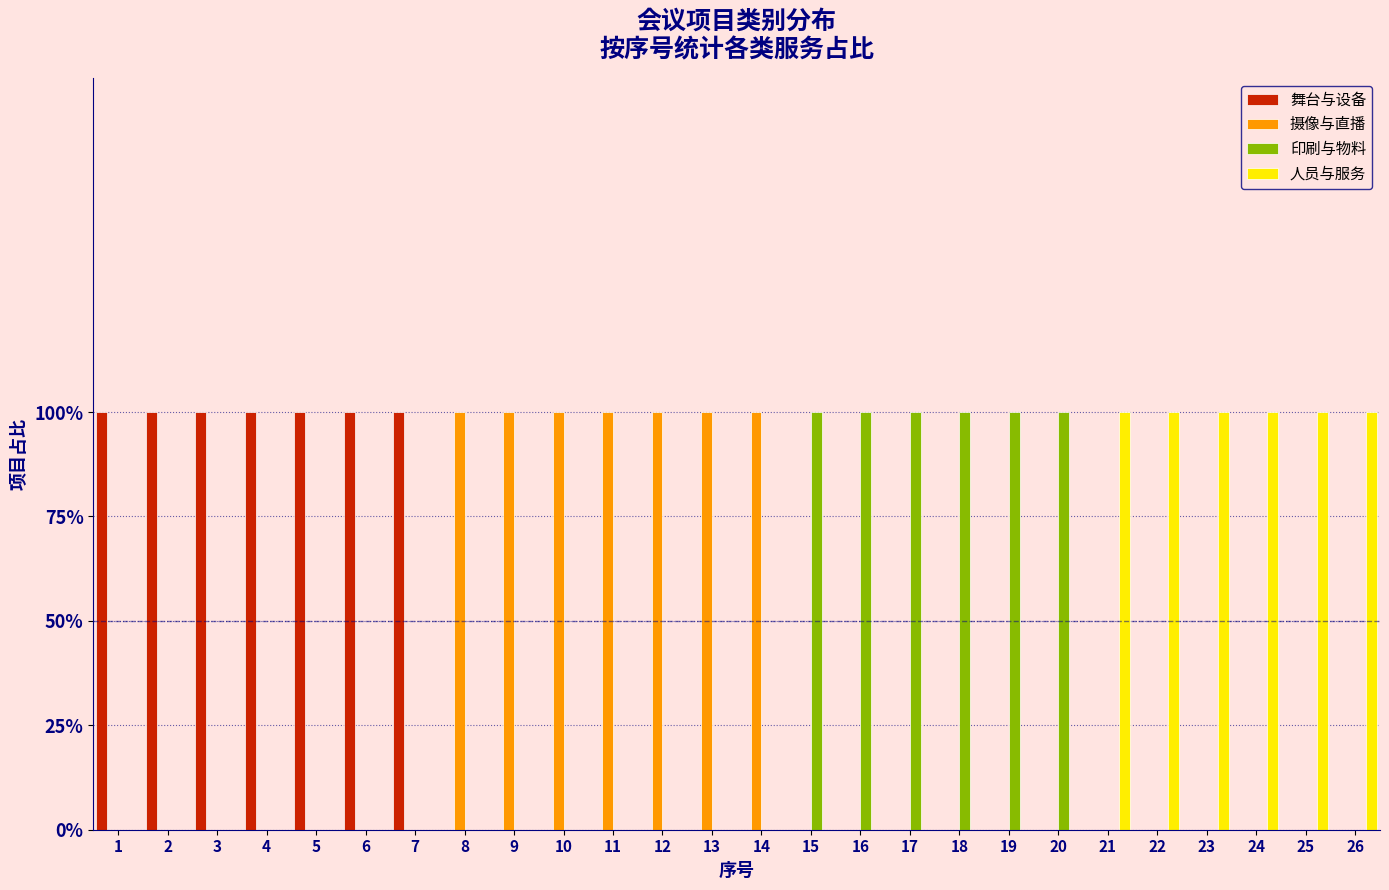

What are all the series names shown in the legend?

舞台与设备, 摄像与直播, 印刷与物料, 人员与服务